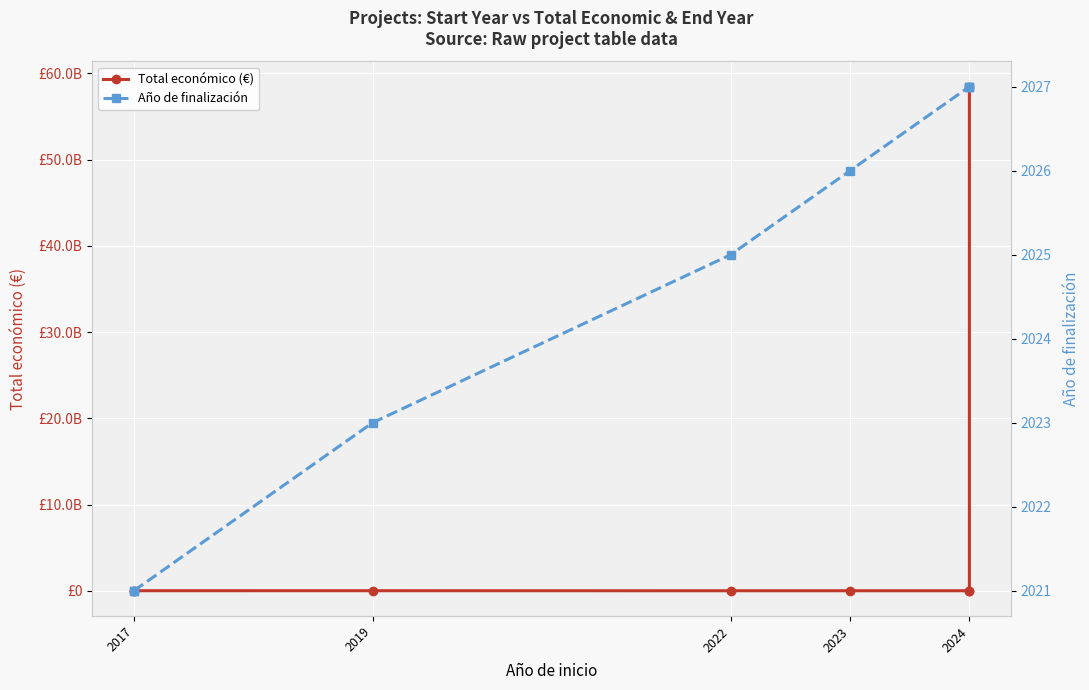

The value of Año de finalización at 2024 is 2027. True or false?

True